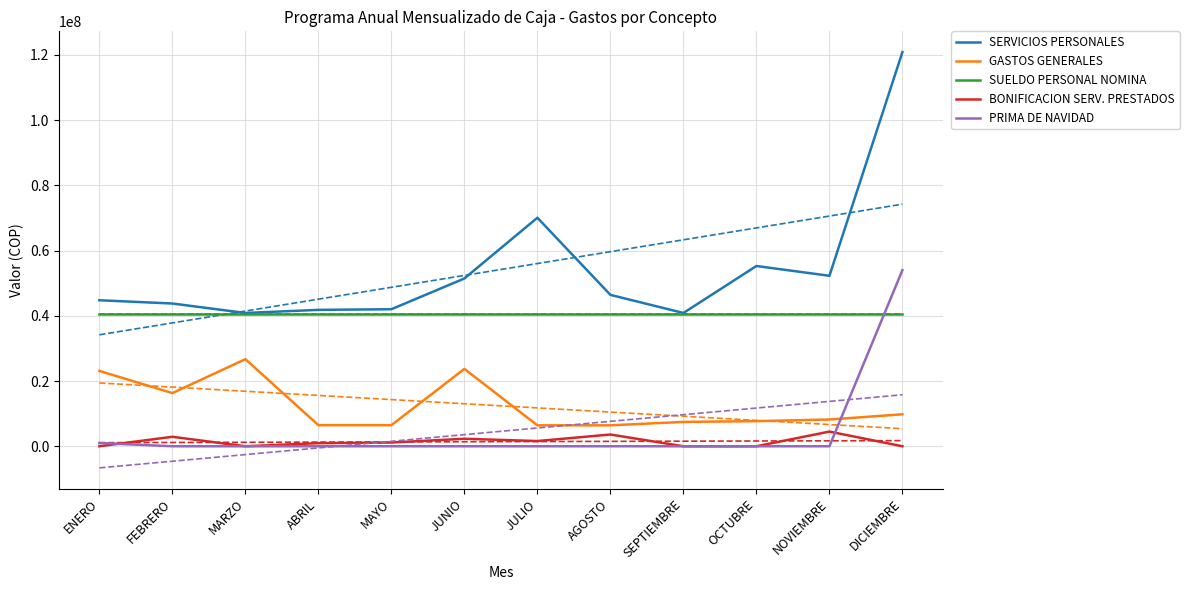

After their last crossing, which series has the higher values: PRIMA DE NAVIDAD or SUELDO PERSONAL NOMINA?

PRIMA DE NAVIDAD